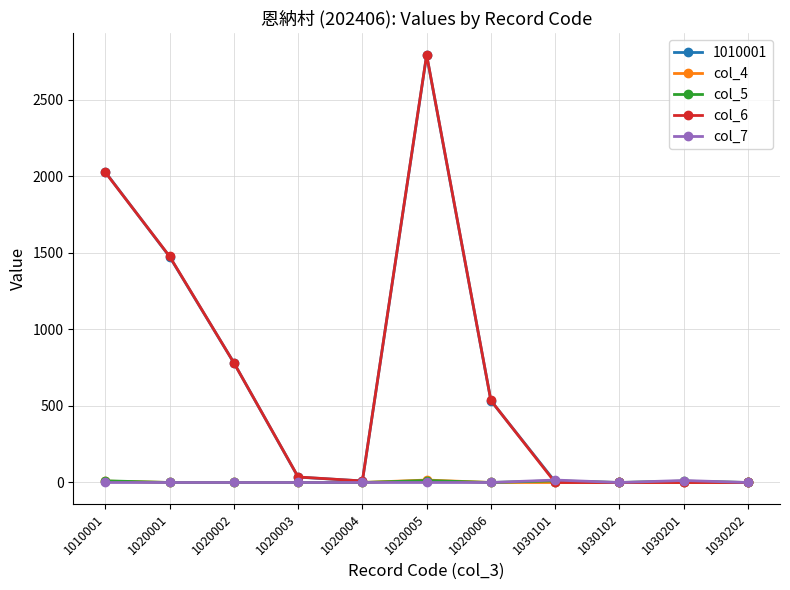

Between 1020006 and 1030101, which series saw the biggest shift?

col_6